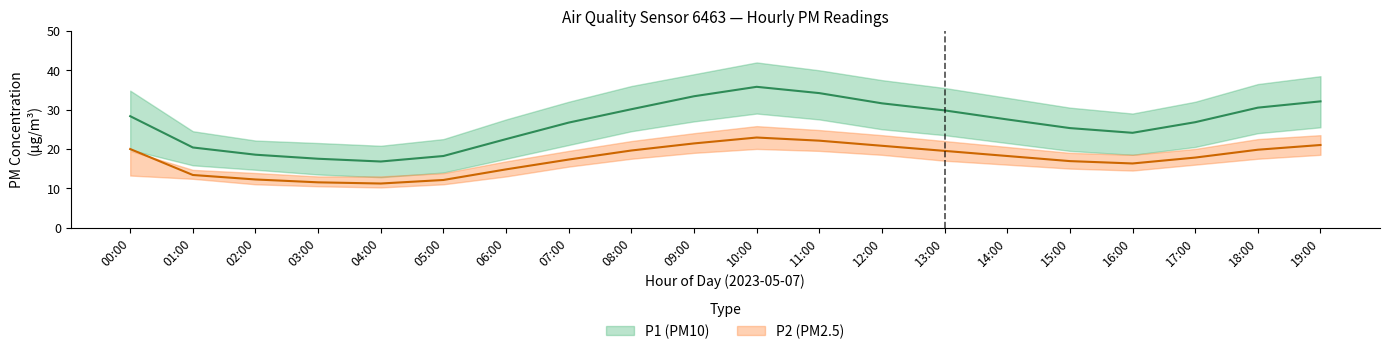

What is the sum of the P2 values at 09:00 and 04:00?

32.6